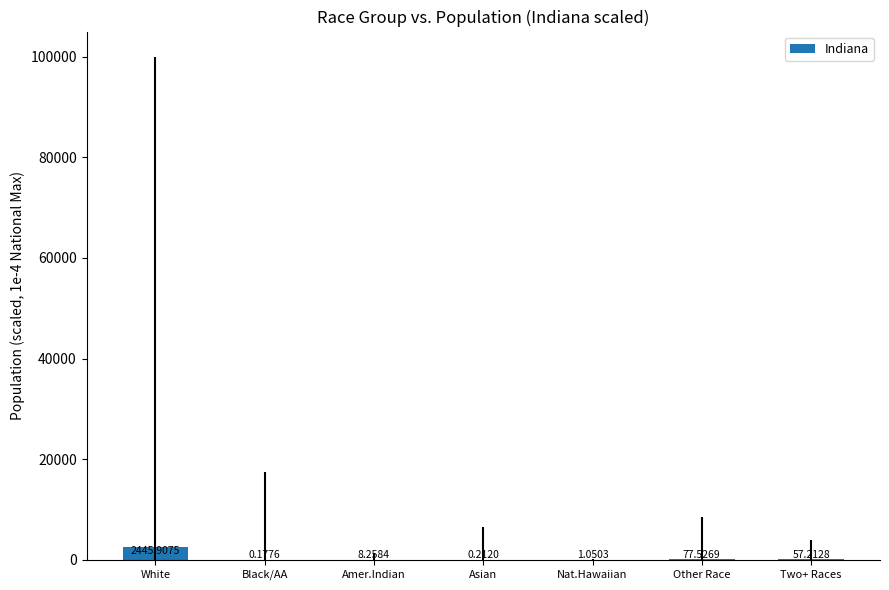

What is the average value?

370.0